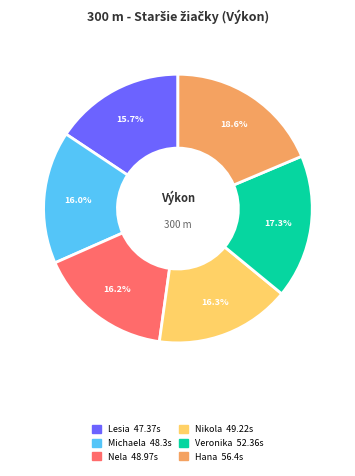

How many segments does this pie chart have?

6